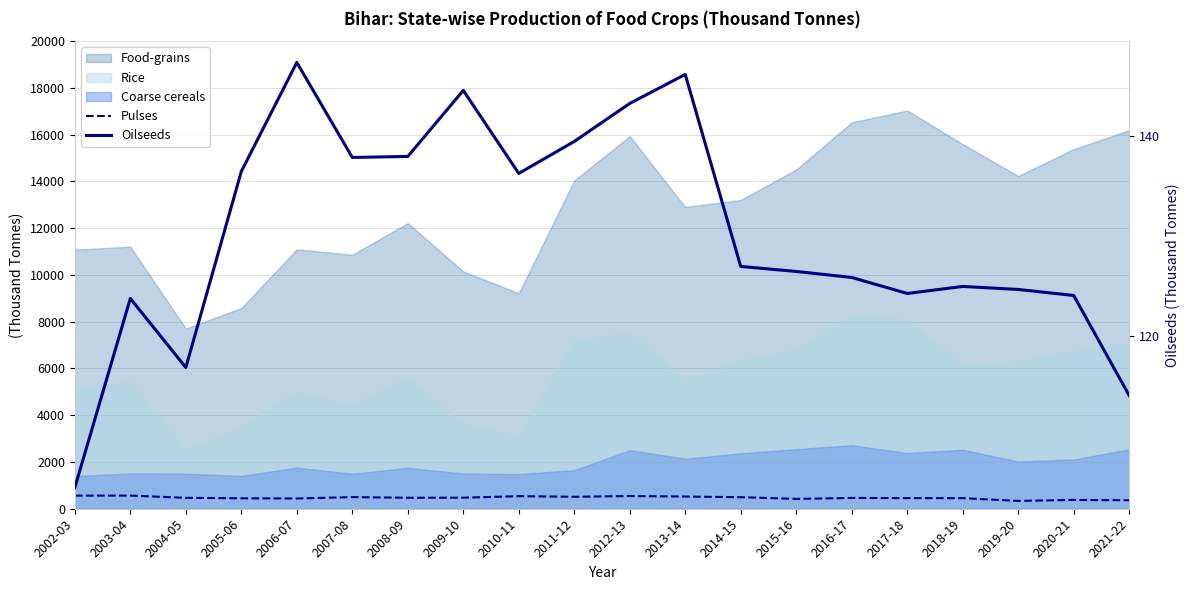

What position from the left is 2010-11?

9